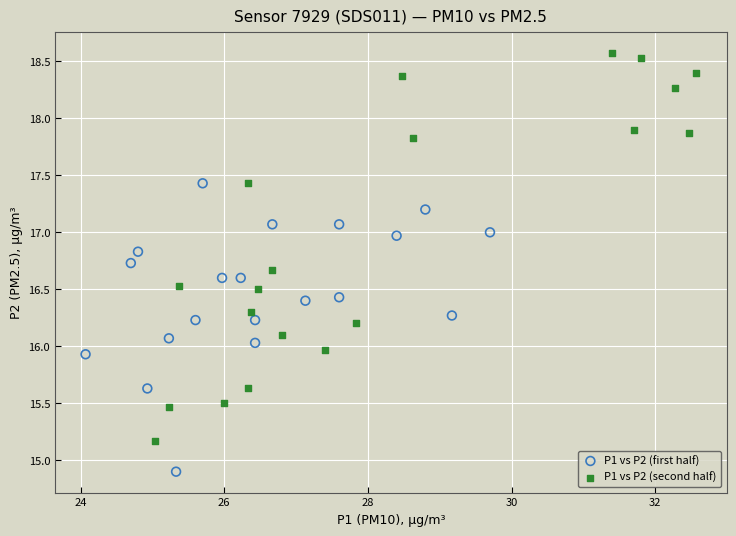

Which series has the largest Y range (max minus min)?

P1 vs P2 (second half)